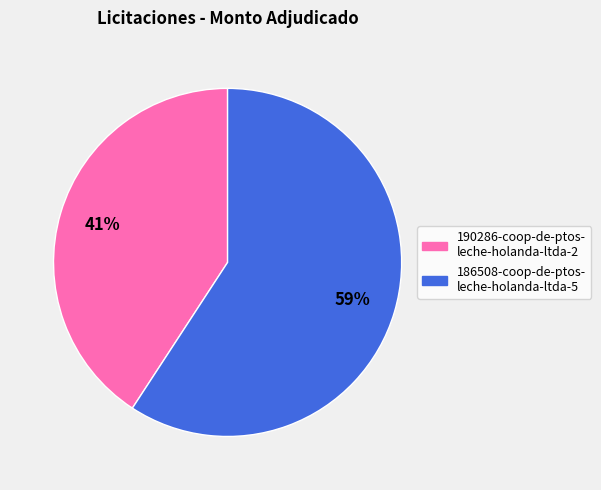

Which has a higher value, 186508-coop-de-ptos- leche-holanda-ltda-5 or 190286-coop-de-ptos- leche-holanda-ltda-2?

186508-coop-de-ptos- leche-holanda-ltda-5